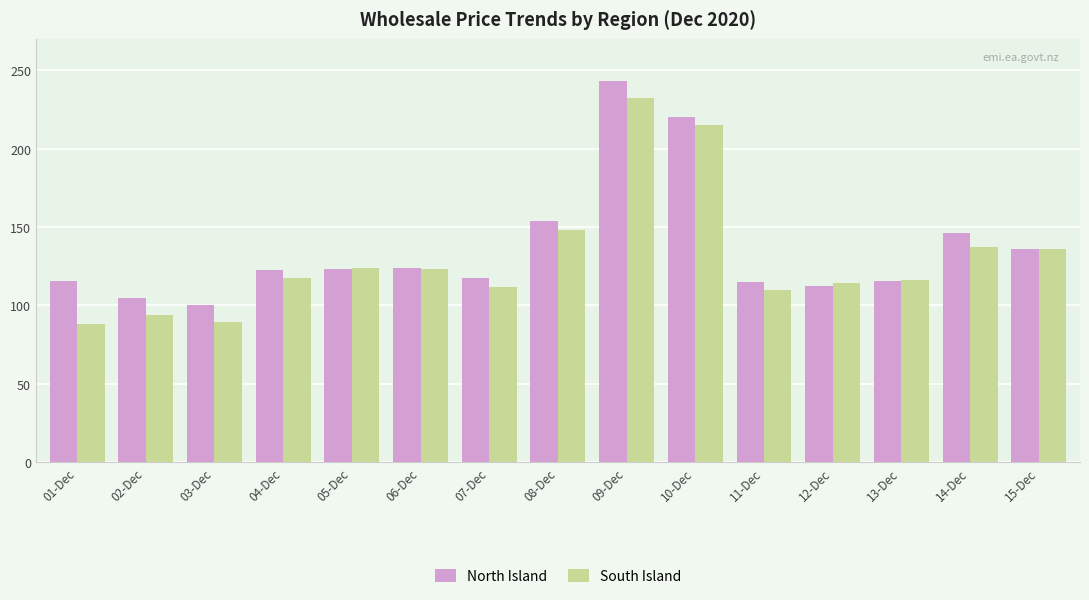

How many groups of bars are there?

15